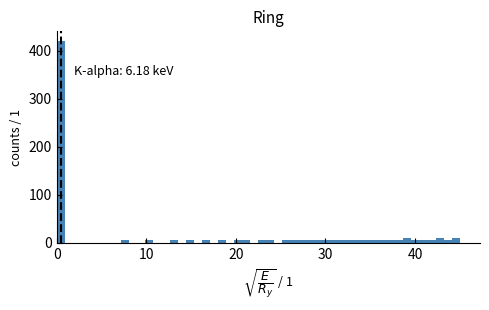

Around what value on the x-axis is the tallest bar? Give the approximate position of its centre, as read against the axis.

0